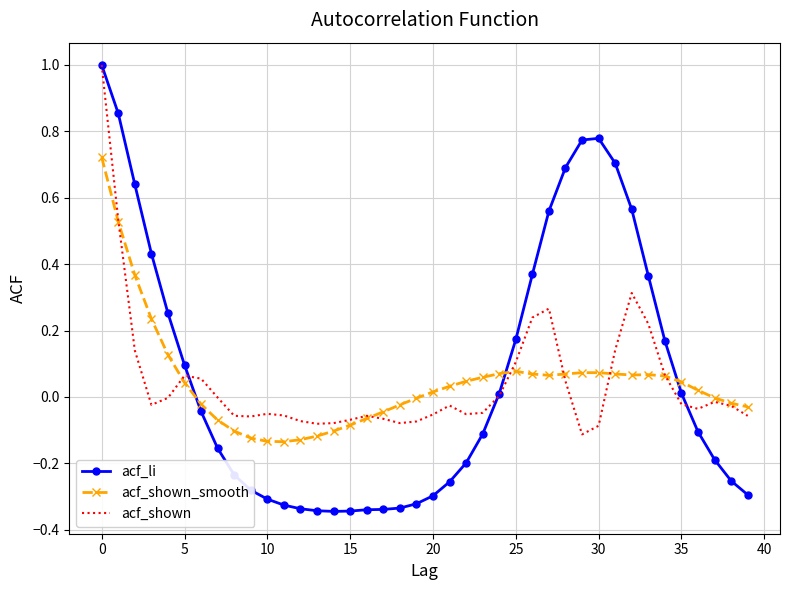

How many intersections are there between acf_shown_smooth and acf_li?

3